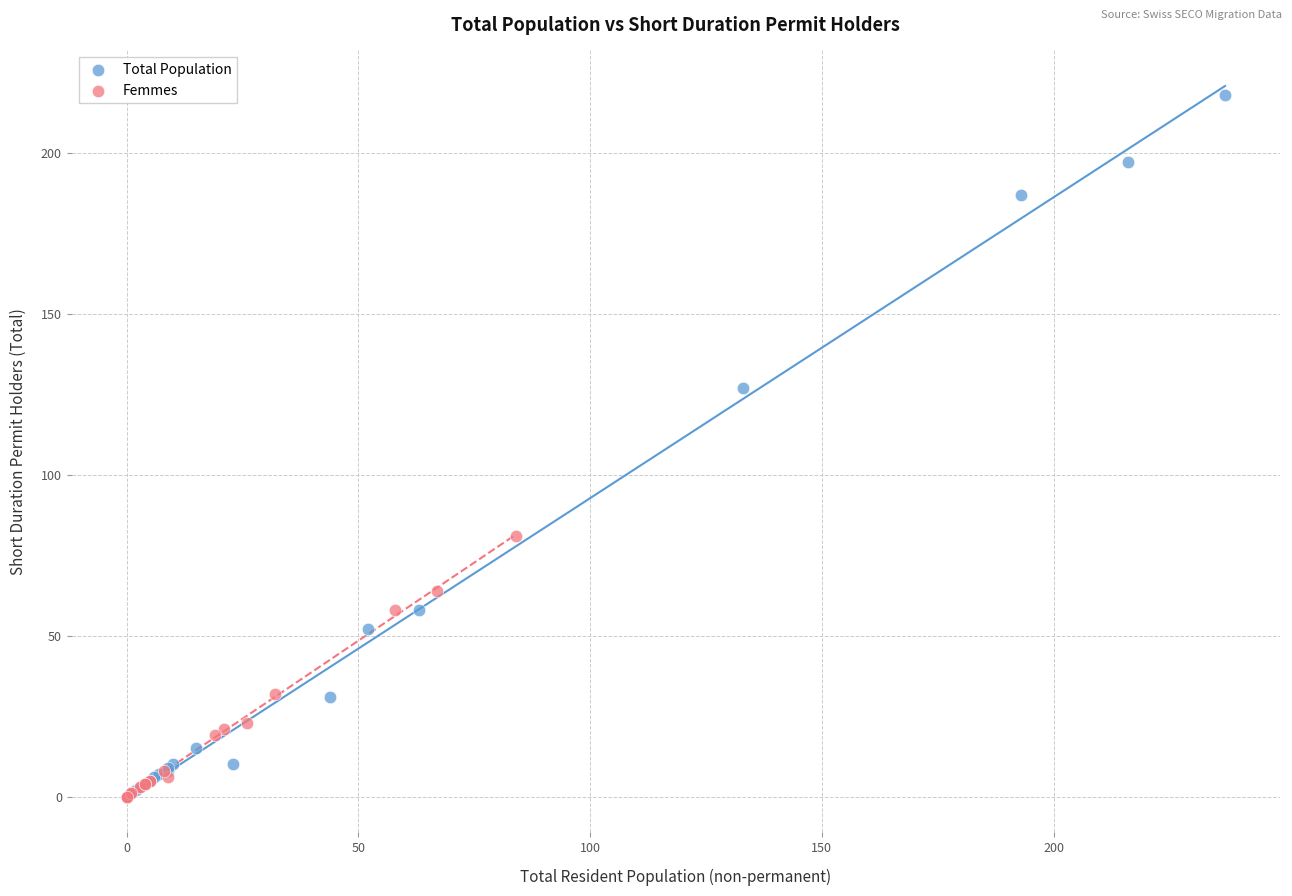

Which series contains the highest Y value?

Total Population